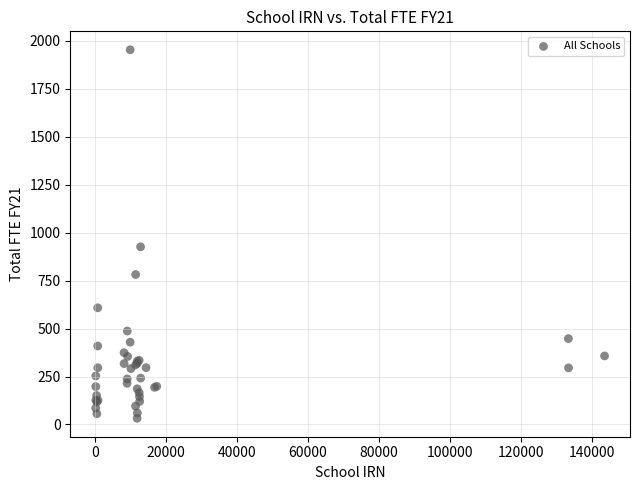

What Y value in the scatter plot is closest to 992?

926.2